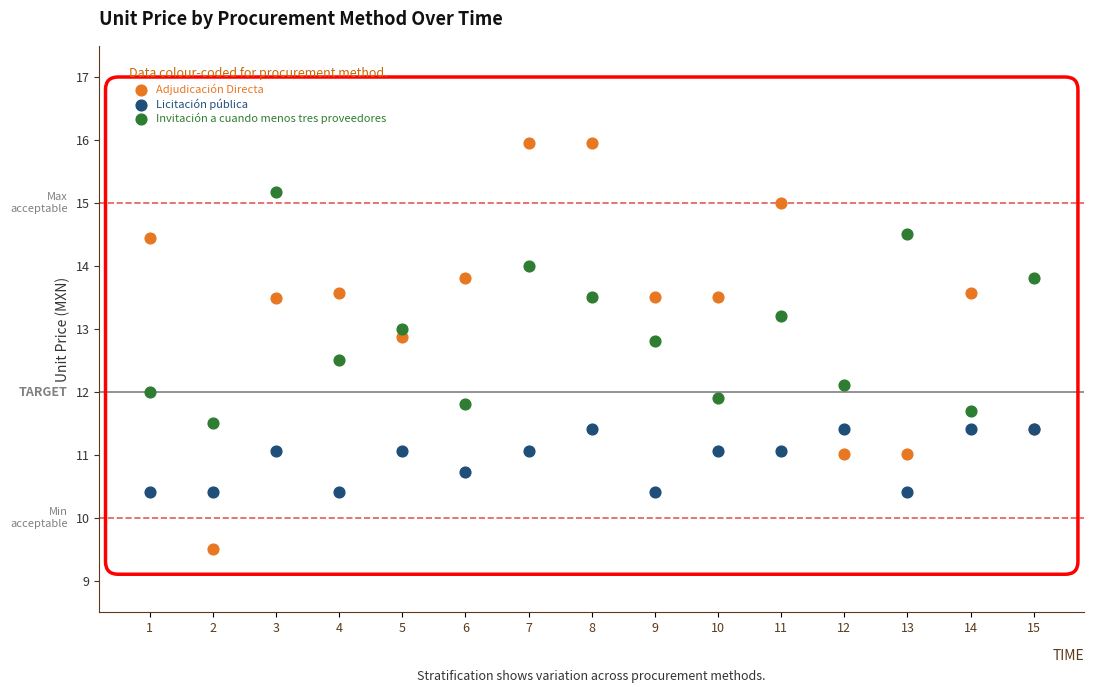

What is the X range (max minus min) for the scatter plot?

14.0